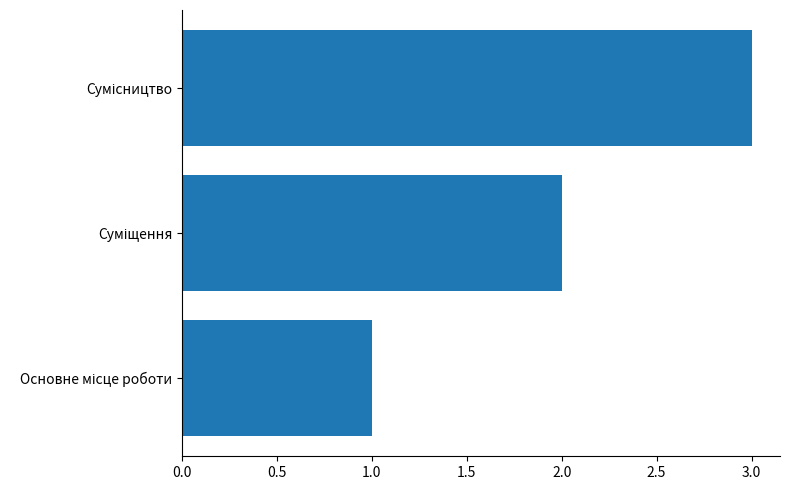

What is the sum of all values?

6